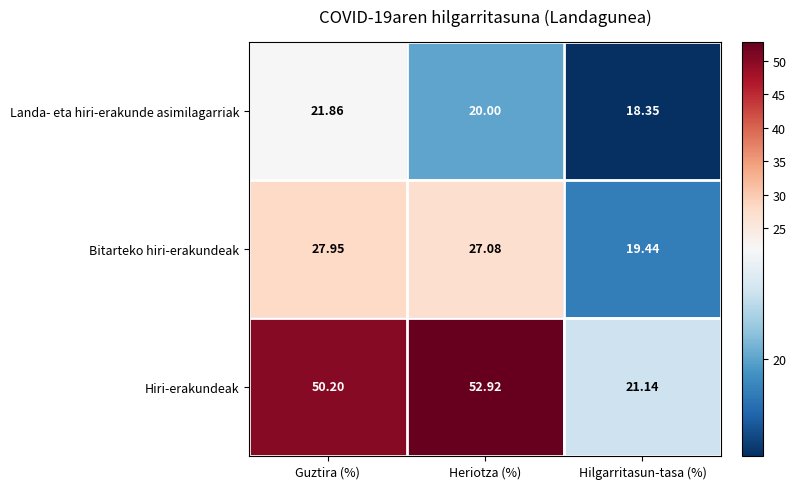

Which label corresponds to the smallest value in the chart?

Hilgarritasun-tasa (%)